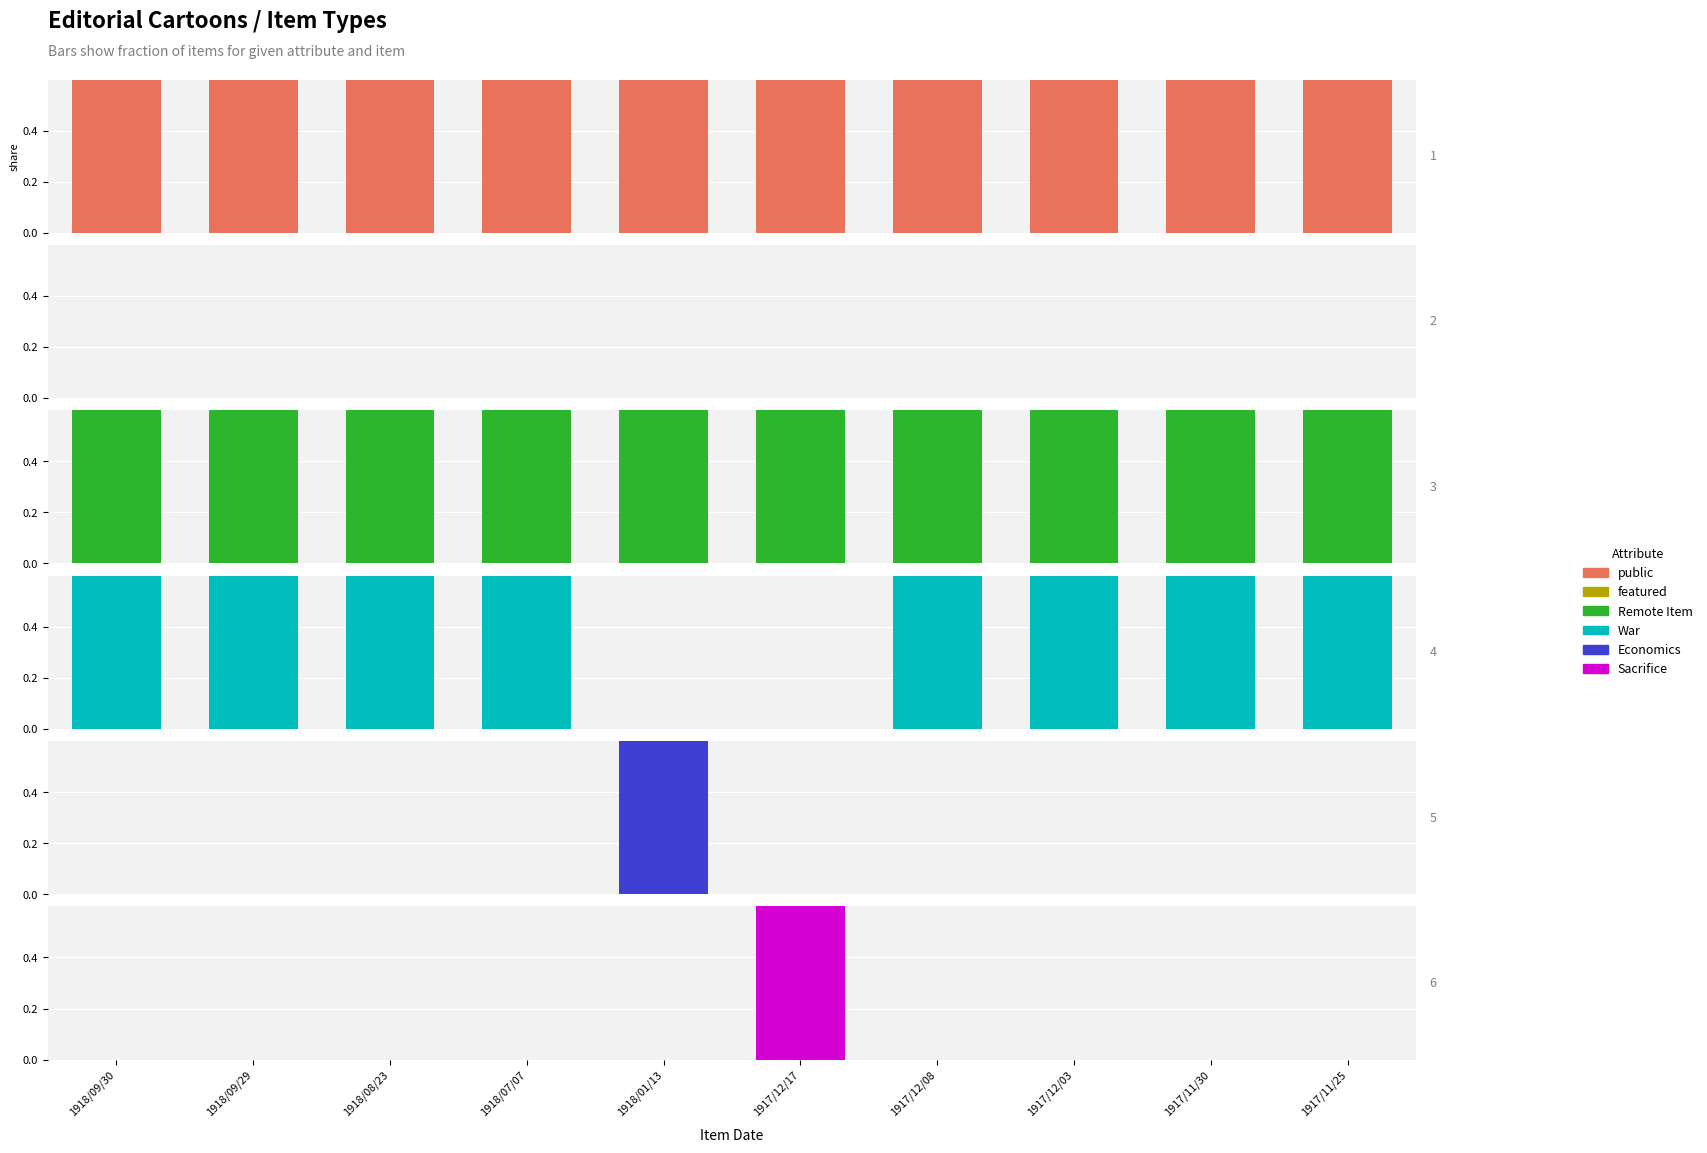

Reading right to left, transcribe all the data shown in this chart.

public: 1	1	1	1	1	1	1	1	1	1
featured: 0	0	0	0	0	0	0	0	0	0
Remote Item: 1	1	1	1	1	1	1	1	1	1
War: 1	1	1	1	0	0	1	1	1	1
Economics: 0	0	0	0	0	1	0	0	0	0
Sacrifice: 0	0	0	0	1	0	0	0	0	0